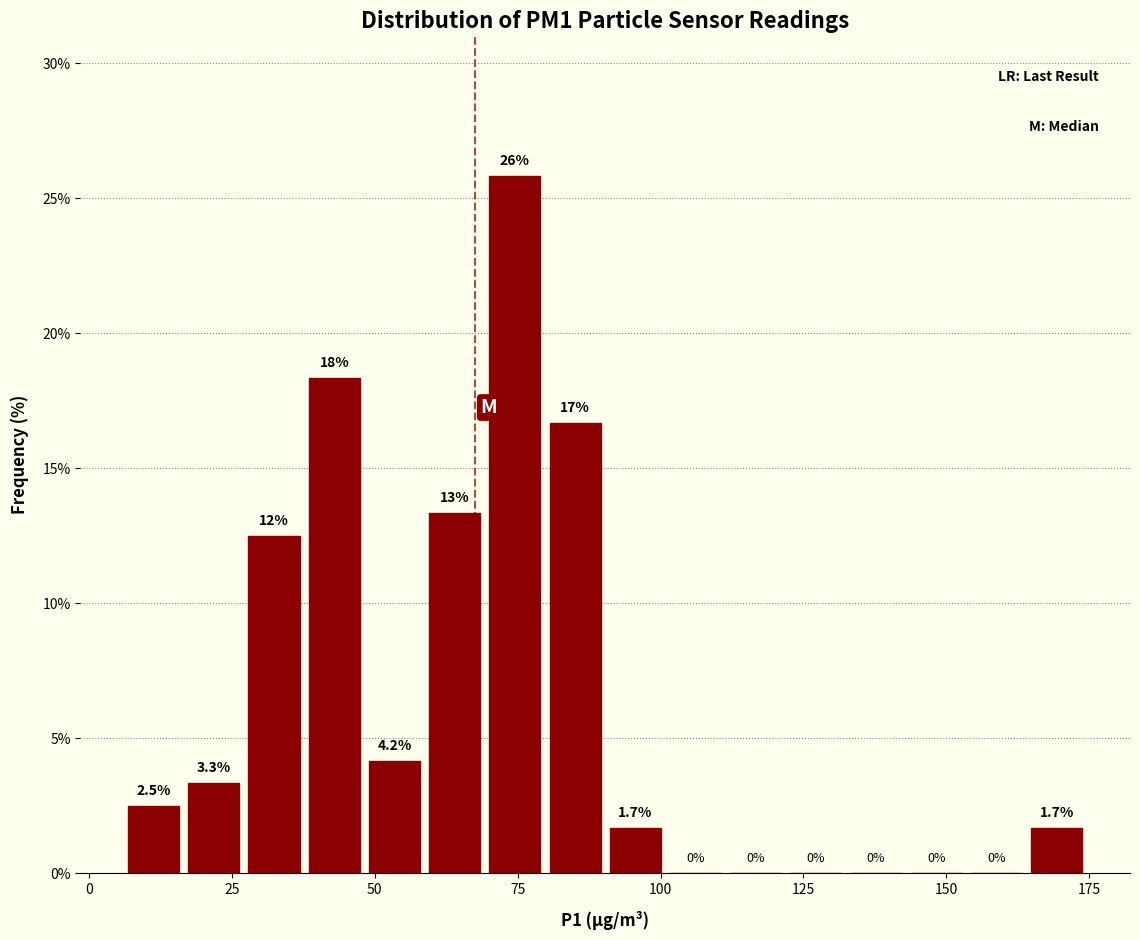

Around what value on the x-axis is the tallest bar? Give the approximate position of its centre, as read against the axis.

75